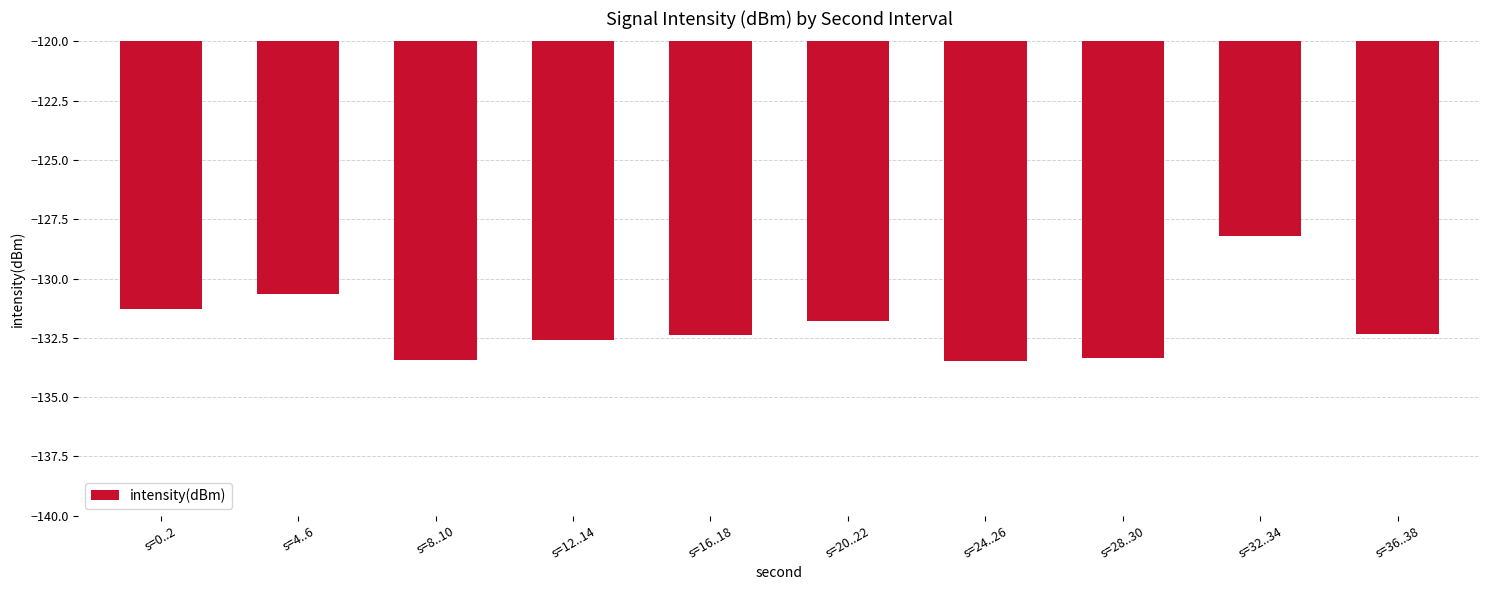

What position from the left is s=8..10?

3